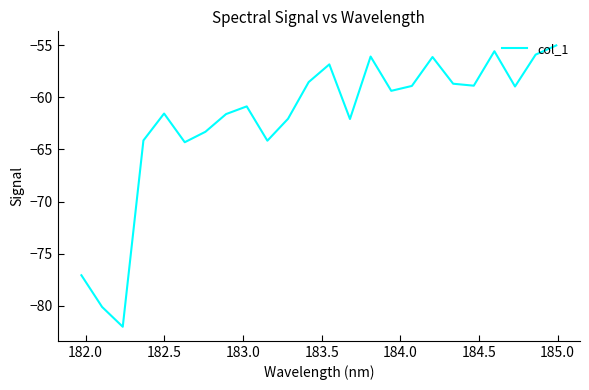

Does the chart have visible grid lines?

No